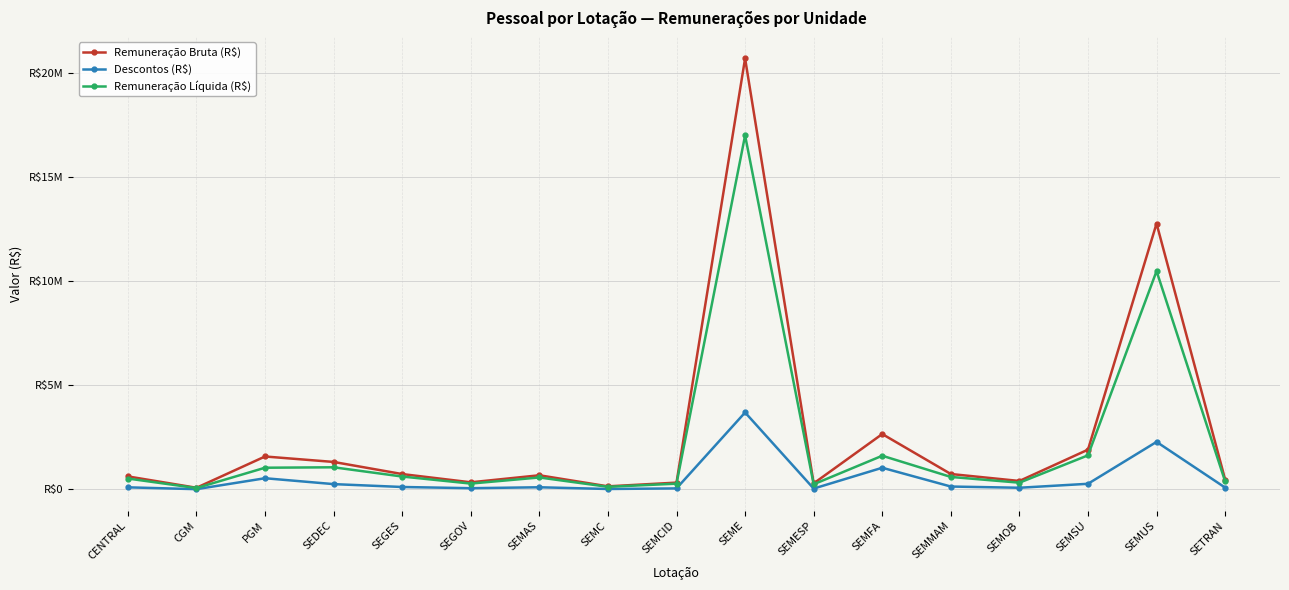

Is this an area chart (filled region under the line)?

No